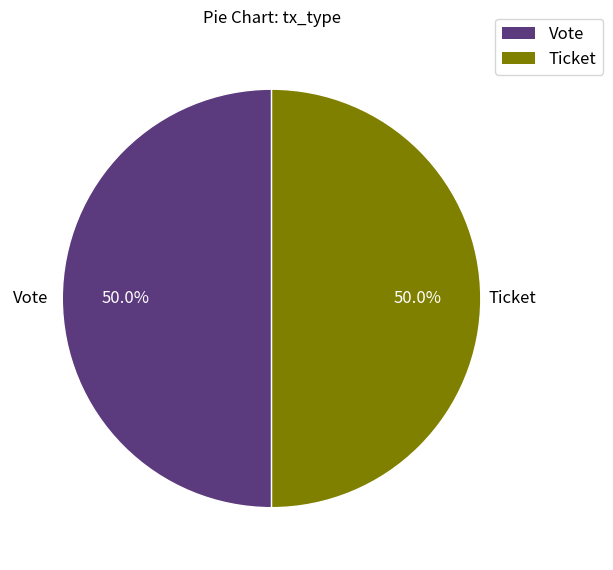

What is the ratio of the value at Ticket to the value at Vote?

1.0